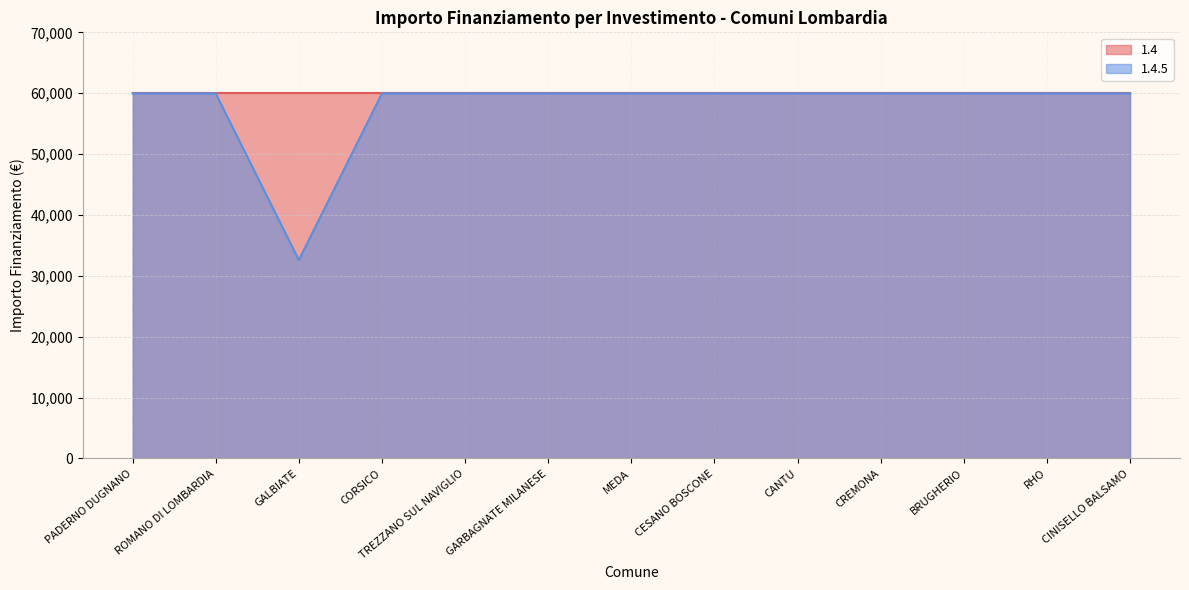

What is the smallest value displayed?

32589